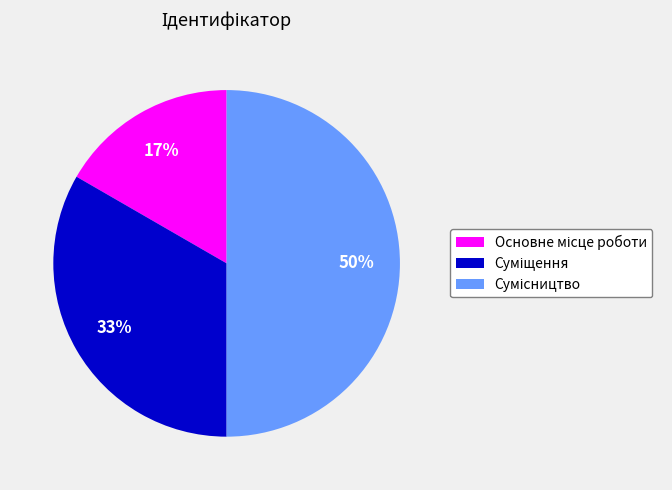

To the nearest percent, what is the average slice percentage?

33%